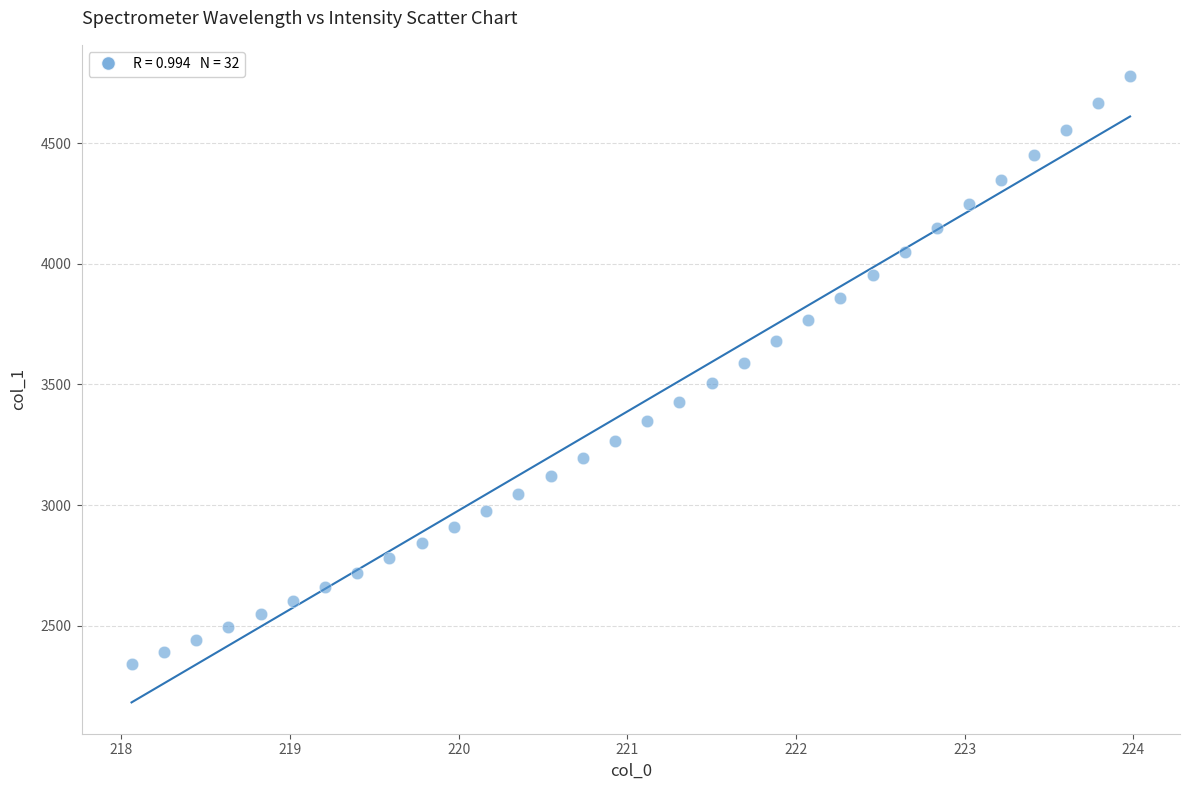

What is the range of X values (max minus min)?

5.9